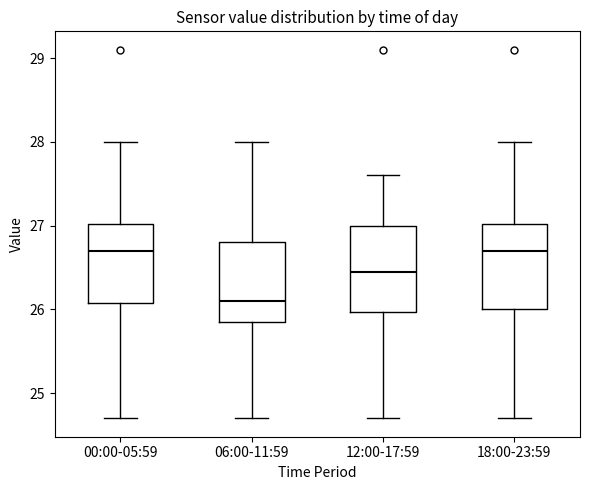

Reading left to right, read every box against the y-axis: the position of its median line, the range the box covers, and the ends of its whiskers. The values are not printed on the chart, so give them approximately, as read against the axis.

00:00-05:59: median 26.7, box 26.1 to 27.0, whiskers 24.7 to 28.0
06:00-11:59: median 26.1, box 25.9 to 26.8, whiskers 24.7 to 28.0
12:00-17:59: median 26.5, box 26.0 to 27.0, whiskers 24.7 to 27.6
18:00-23:59: median 26.7, box 26.0 to 27.0, whiskers 24.7 to 28.0